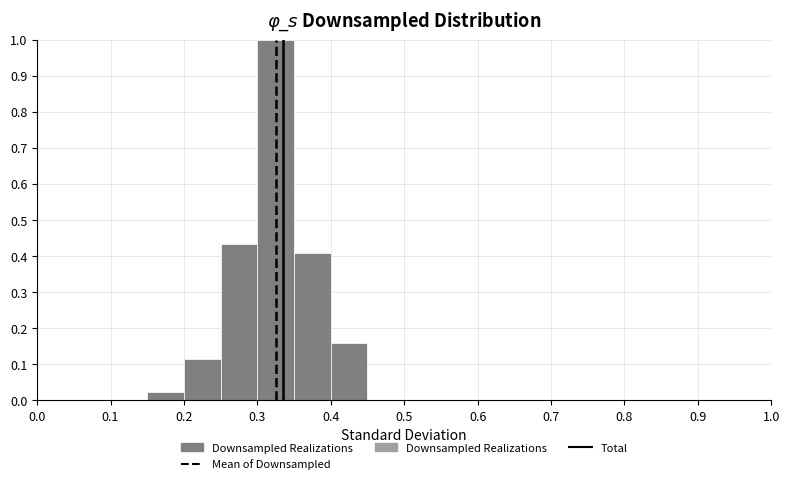

Reading left to right, transcribe this chart: for each bar, give the range it covers on the x-axis and its height. The values are not printed on the chart, so give them approximately, as read against the axis.

0.00 to 0.05: 0
0.05 to 0.10: 0
0.10 to 0.15: 0
0.15 to 0.20: 0.02
0.20 to 0.25: 0.11
0.25 to 0.30: 0.43
0.30 to 0.35: 1.00
0.35 to 0.40: 0.41
0.40 to 0.45: 0.16
0.45 to 0.50: 0
0.50 to 0.55: 0
0.55 to 0.60: 0
0.60 to 0.65: 0
0.65 to 0.70: 0
0.70 to 0.75: 0
0.75 to 0.80: 0
0.80 to 0.85: 0
0.85 to 0.90: 0
0.90 to 0.95: 0
0.95 to 1.00: 0